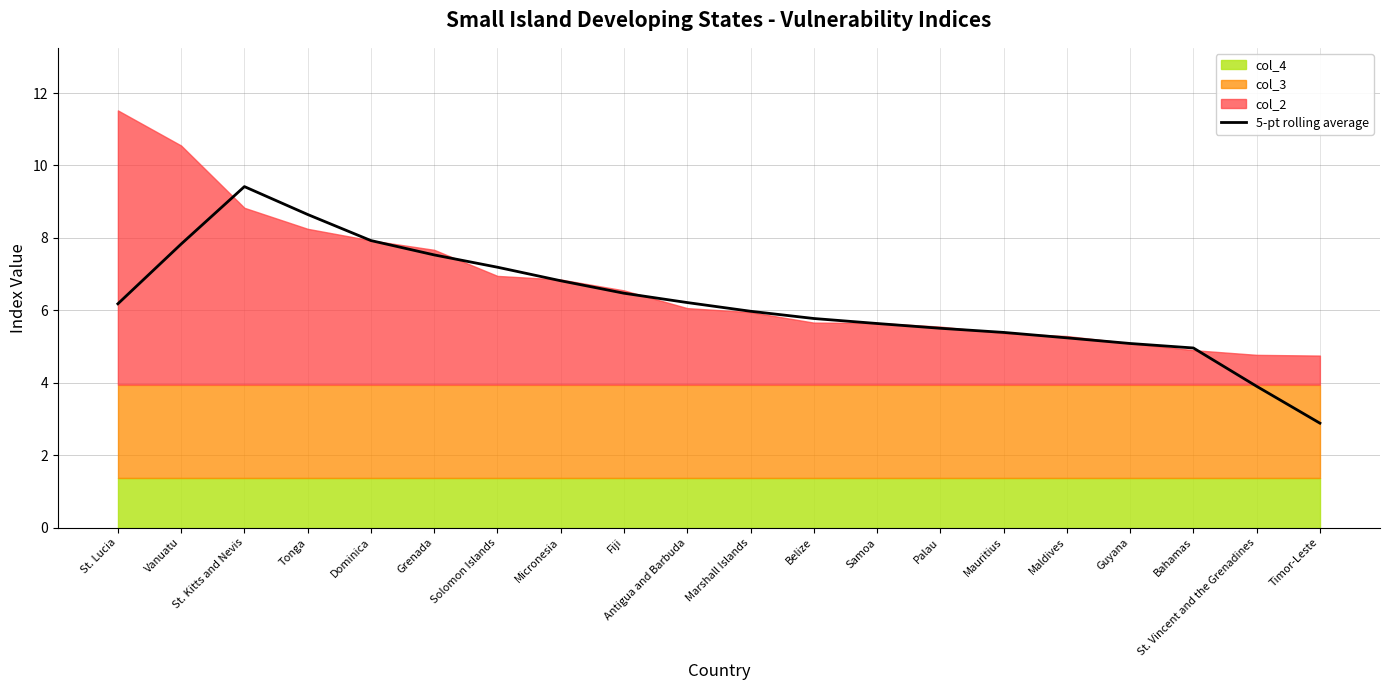

At which label does the data first exceed 6?

St. Lucia